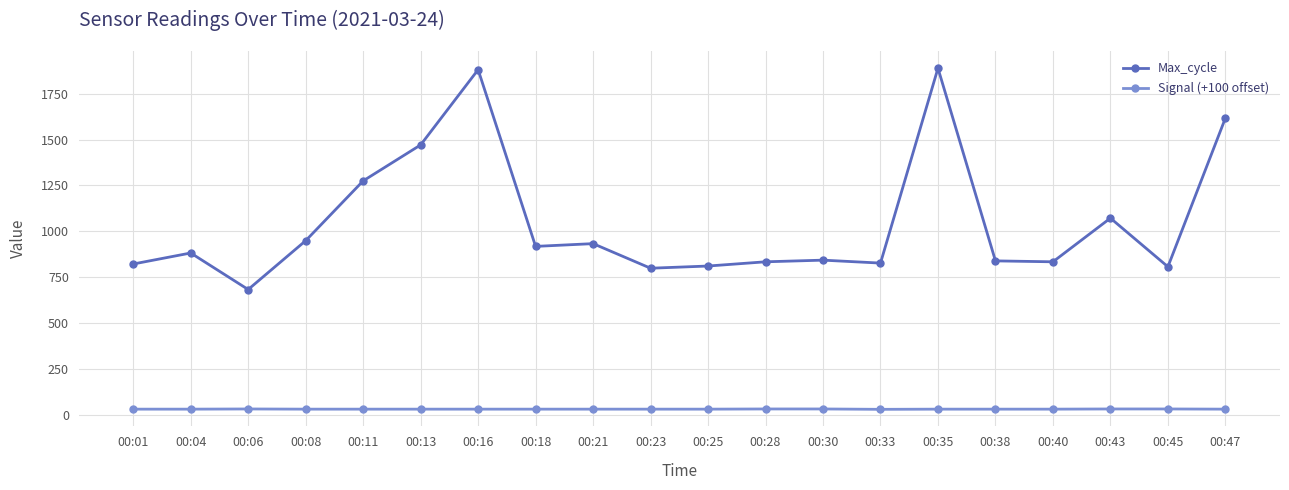

How many lines are shown in the chart?

2